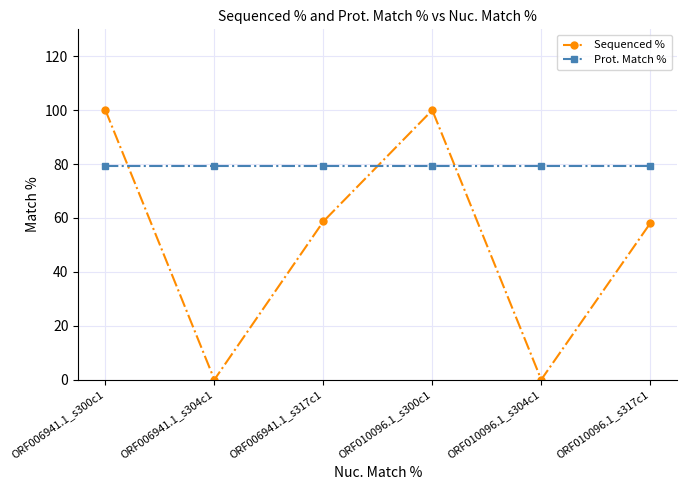

Count the number of categories in the chart.

6